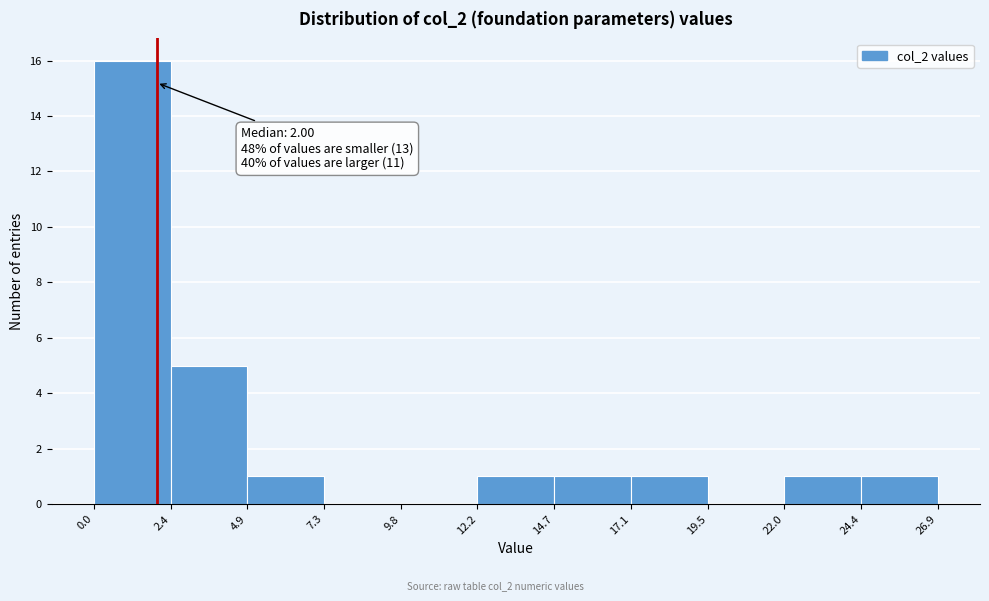

Which range on the x-axis has the tallest bar?

0.0 to 2.4